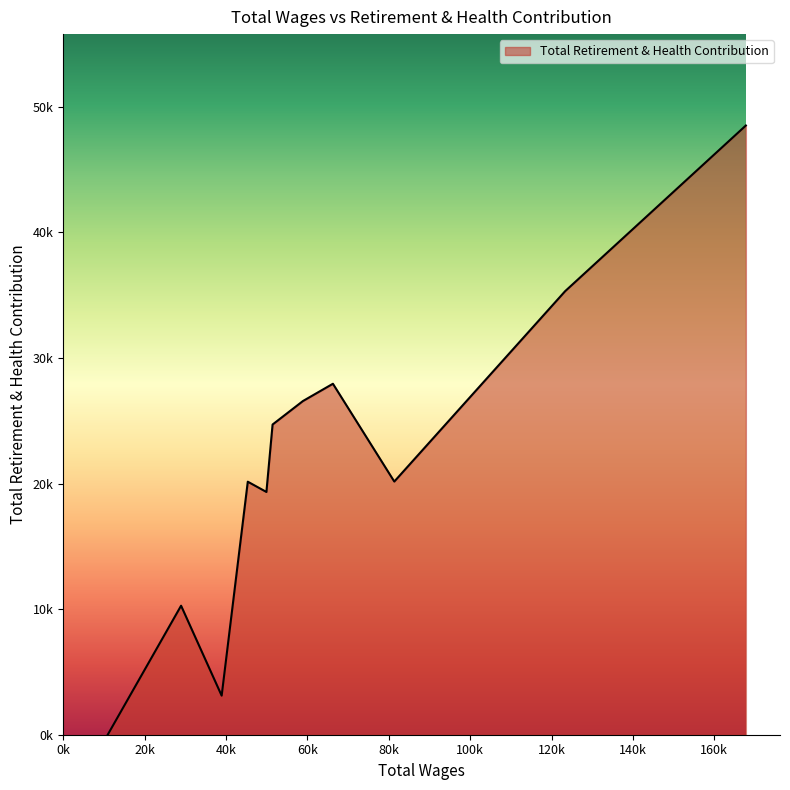

Does the chart have visible grid lines?

No